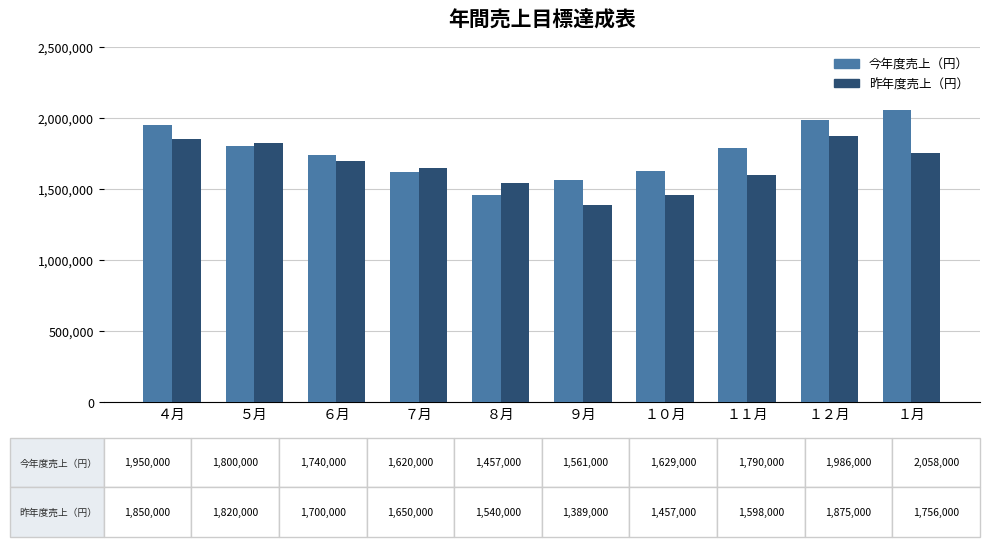

How many data points in 今年度売上（円） are less than 1790000?

5